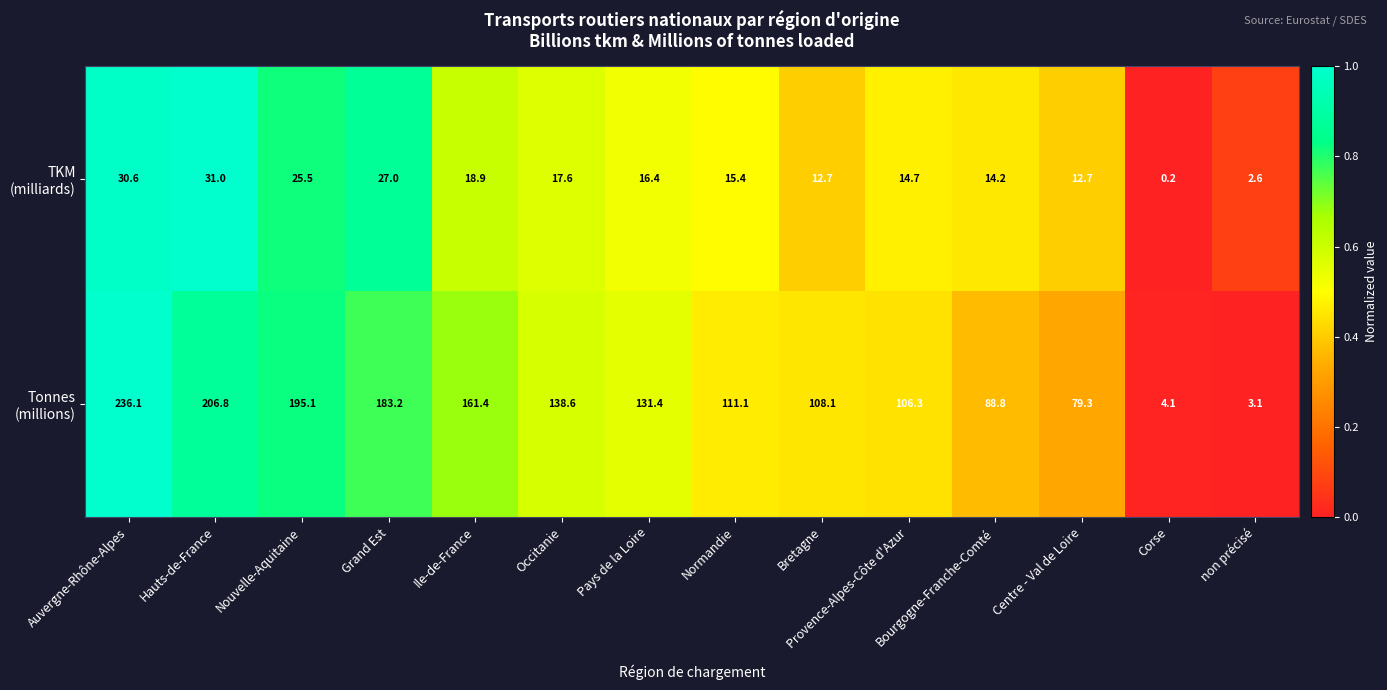

What is the difference between the highest and lowest values at Grand Est?

156.2